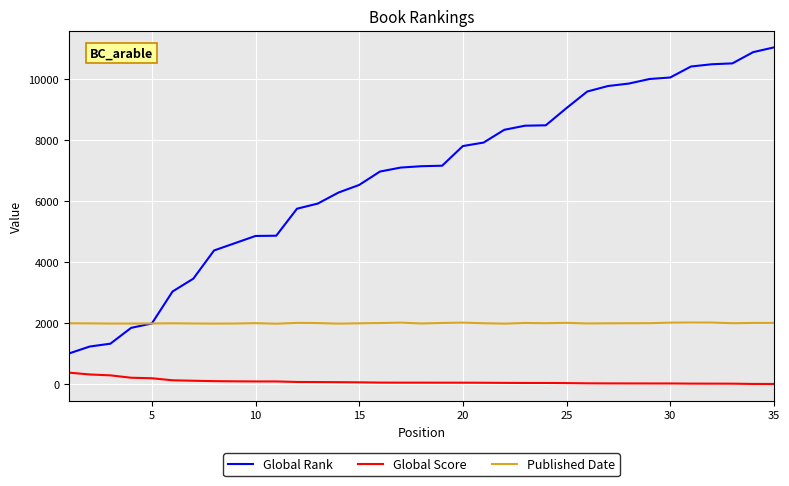

Which series has the widest spread of values?

Global Rank